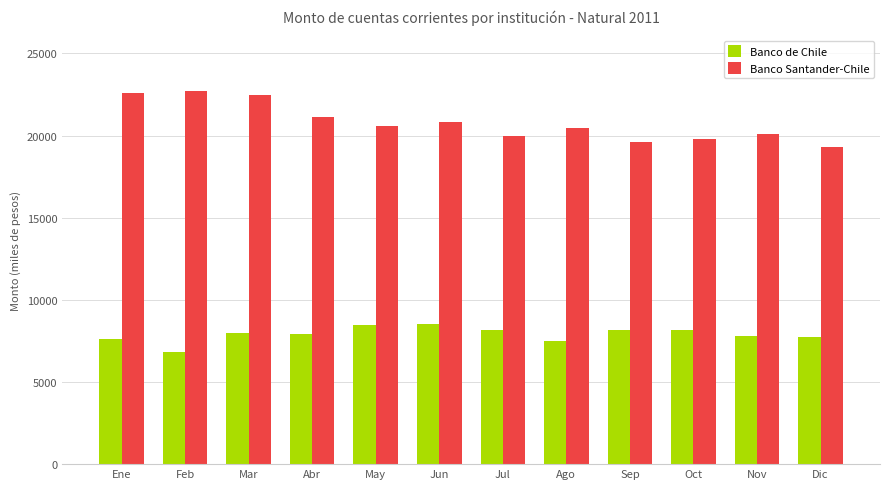

Which series has the largest total across all categories?

Banco Santander-Chile